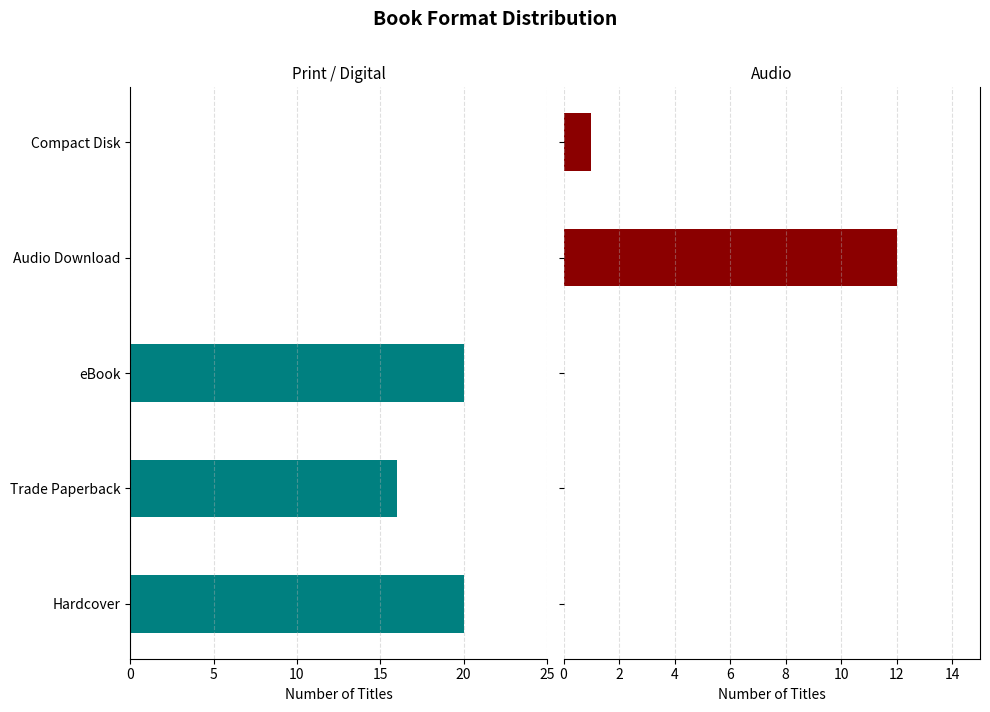

True or false: Audio has a value of 0 at eBook.

True